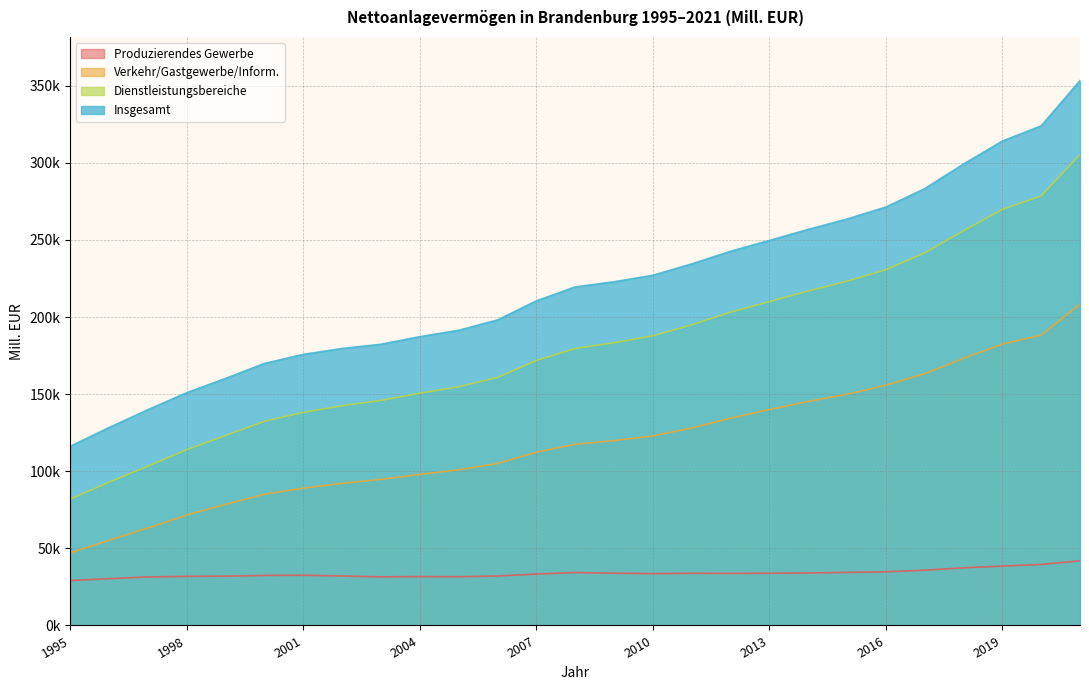

Reading left to right, extract all data points from this chart.

Insgesamt: 116173.5	128311.1	139924.1	150939.6	160229.5	169899.3	175794.3	179604.3	182354.3	187266.1	191413.0	198097.1	210461.8	219527.5	222860.4	227067.6	234430.1	242631.9	249664.5	256808.4	263546.9	271318.0	283234.6	299207.2	314125.7	323940.7	353358.9
Dienstleistungsbereiche: 81953.0	92832.0	103329.0	113968.2	123163.4	132370.8	138180.5	142495.8	145917.0	150615.1	154780.0	160831.4	171795.8	179578.3	183316.2	187817.3	194933.1	203136.8	209995.7	216878.9	223246.7	230668.2	241560.6	255973.7	269747.9	278568.9	305454.4
Verkehr/Gastgewerbe/Inform.: 47051.4	55226.9	63211.0	71586.4	78588.0	85096.5	89034.4	92129.5	94761.5	97977.8	100902.9	105031.2	112387.7	117443.9	119881.1	122869.8	128071.5	134390.7	140031.8	145232.7	149948.0	155789.3	163295.3	173209.3	182450.7	188280.3	208369.7
Produzierendes Gewerbe: 29108.4	30350.1	31467.6	31859.2	31983.7	32442.4	32583.6	32096.9	31514.1	31725.8	31598.7	32088.5	33318.1	34334.7	33887.8	33606.3	33827.0	33748.1	33861.0	34059.5	34397.7	34804.6	35853.1	37370.9	38532.4	39575.5	41912.2